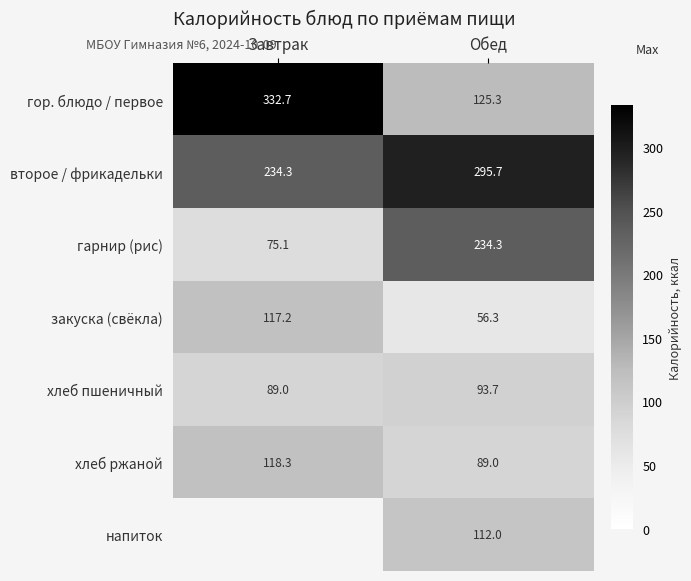

Which has a higher value, Завтрак or Обед?

Завтрак